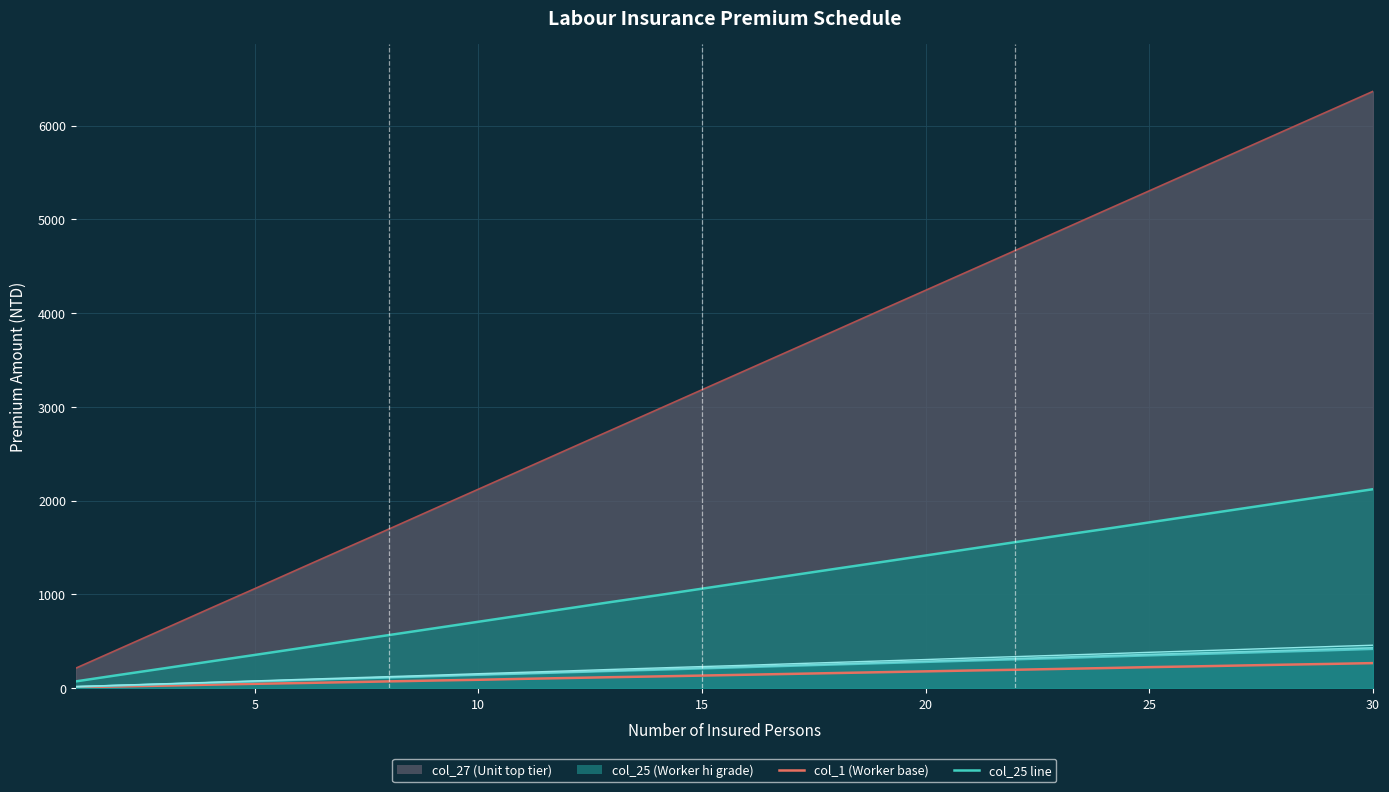

True or false: col_15 line and col_25 line cross at least once.

False